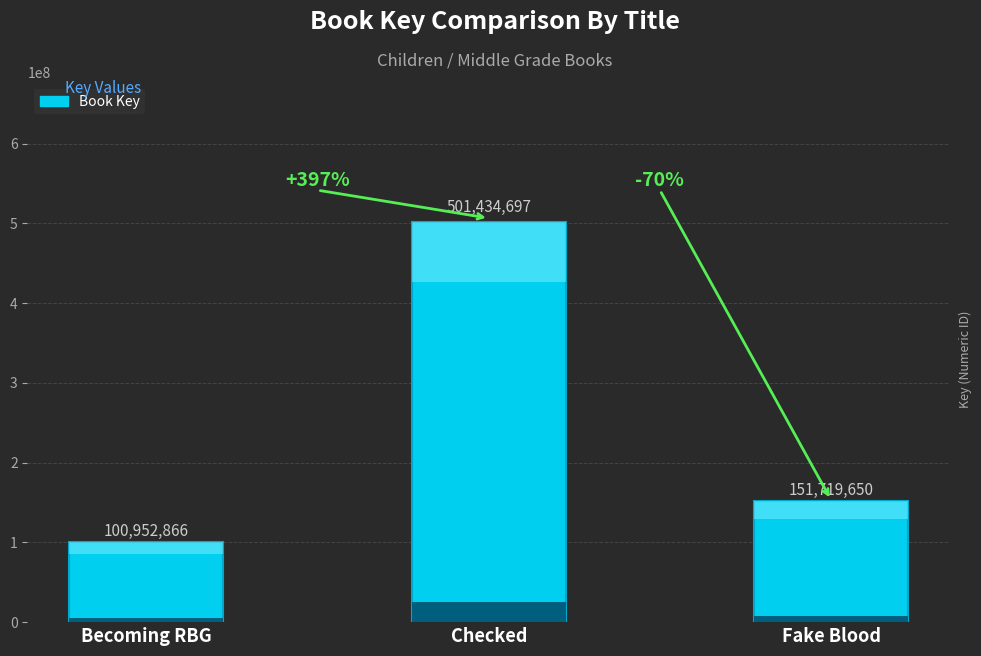

At which label is the value closest to 301193781?

Fake Blood